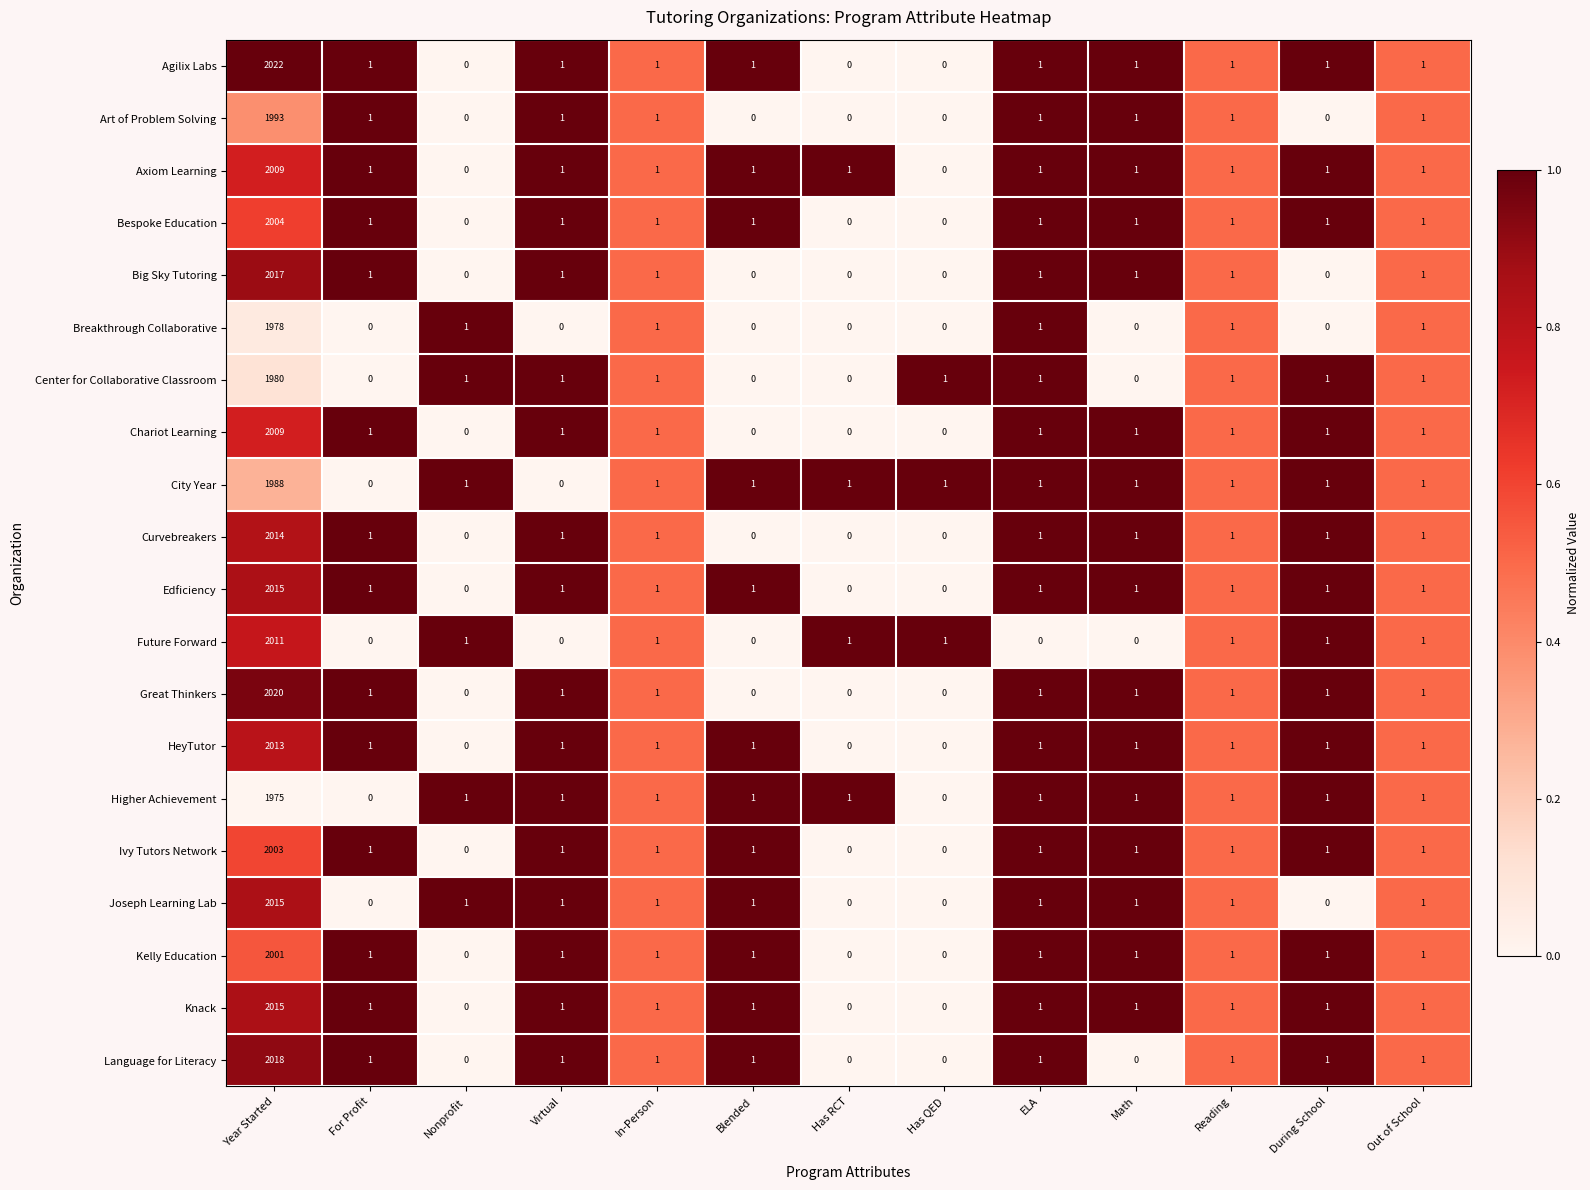

How many values in the Kelly Education series are below 1?

3